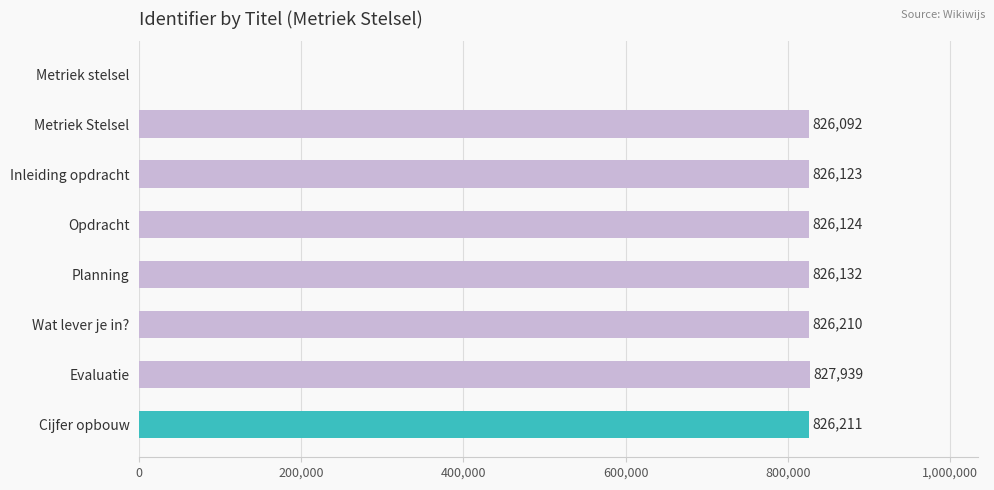

The value at Metriek stelsel is 0. True or false?

True